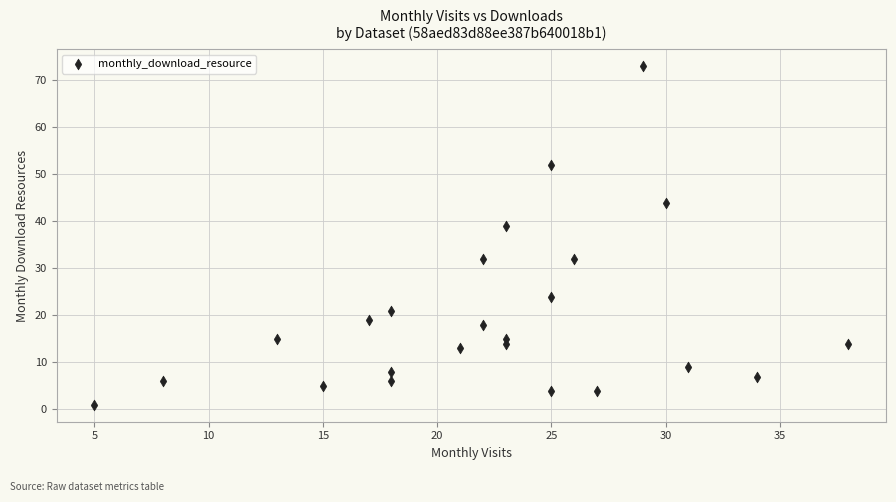

What Y value in the scatter plot is closest to 37?

39